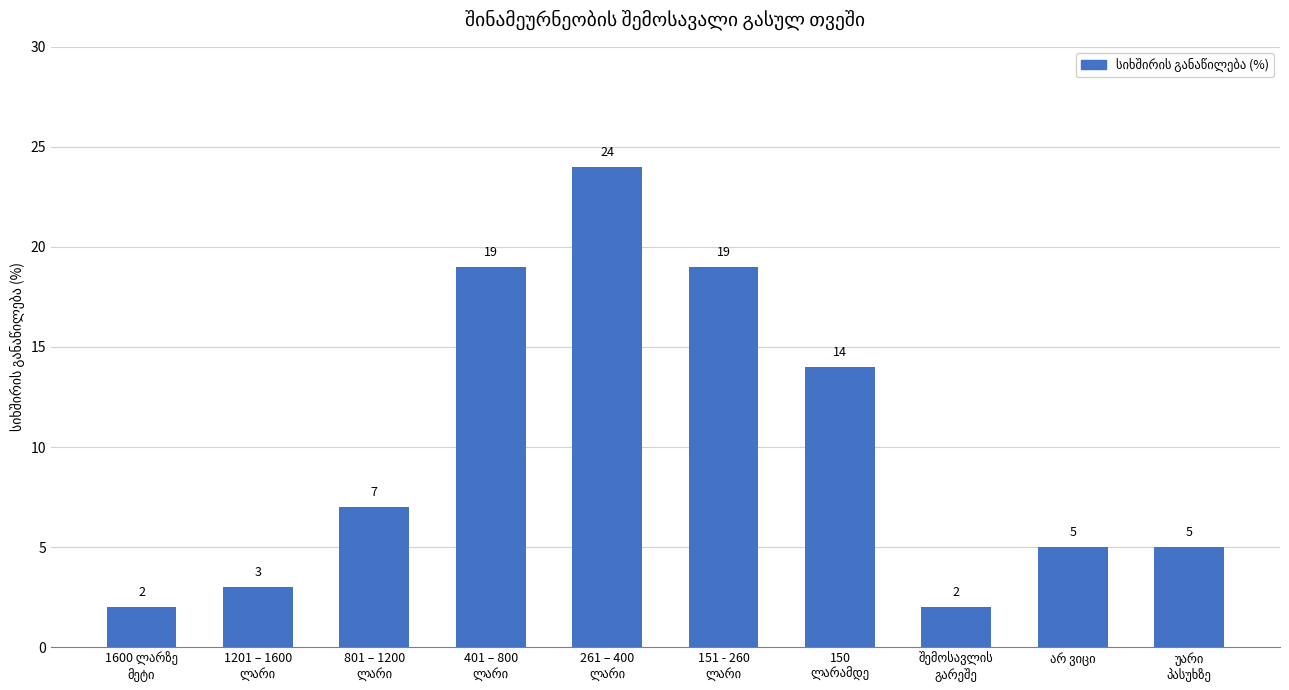

What is the maximum value shown in the chart?

24